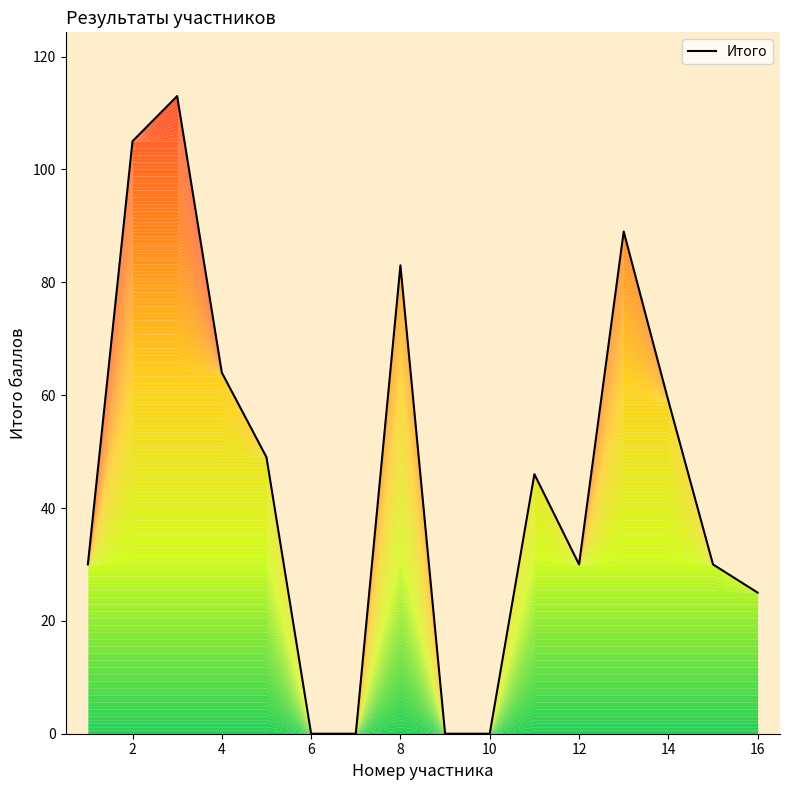

What is the greatest value displayed?

113